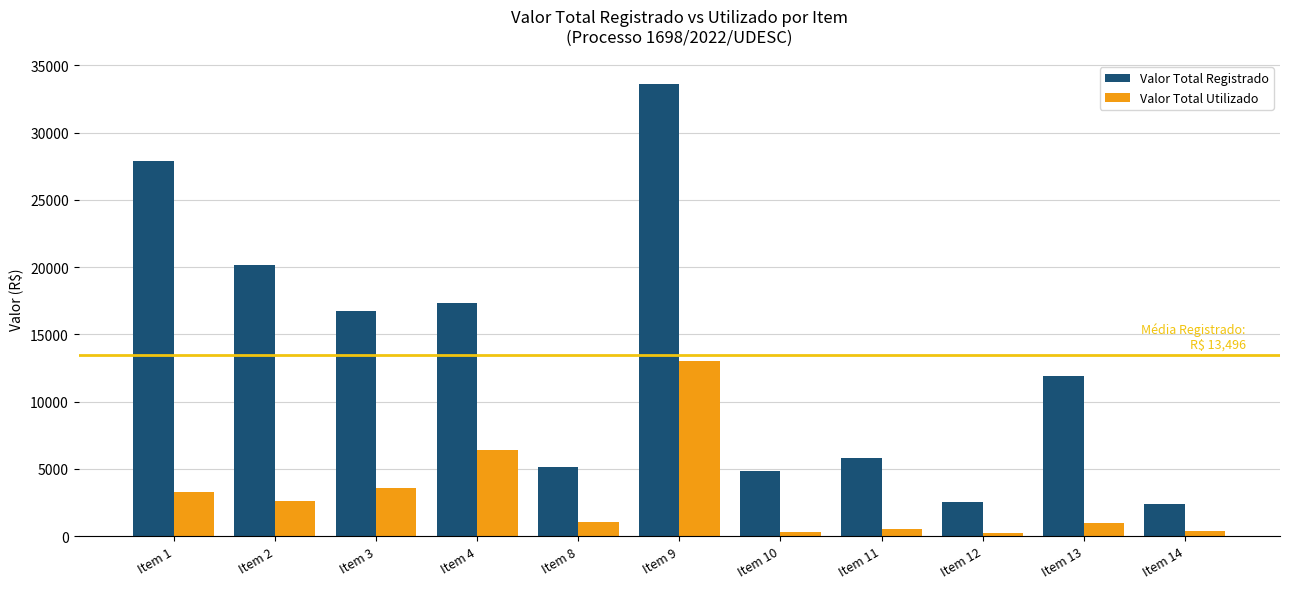

How many values in the Valor Total Utilizado series are below 1032?

5